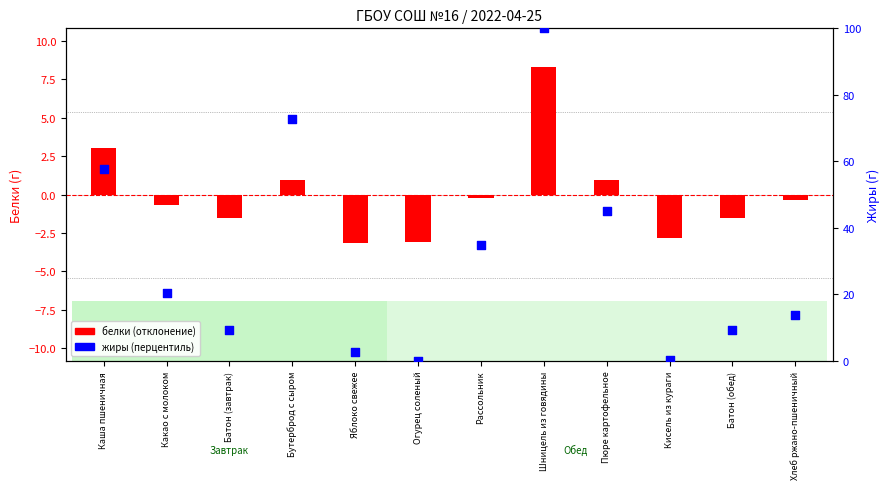

At how many categories does at least one series exceed 41?

4